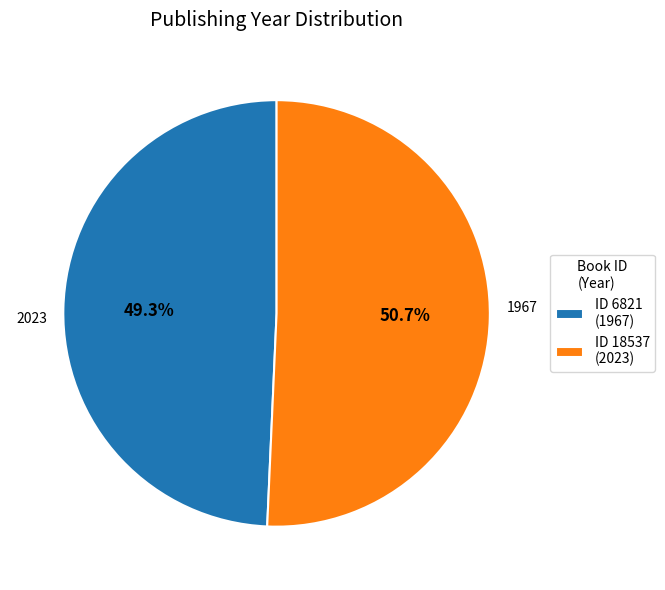

Combined, do ID 18537 (2023) and ID 6821 (1967) account for over 50%?

Yes